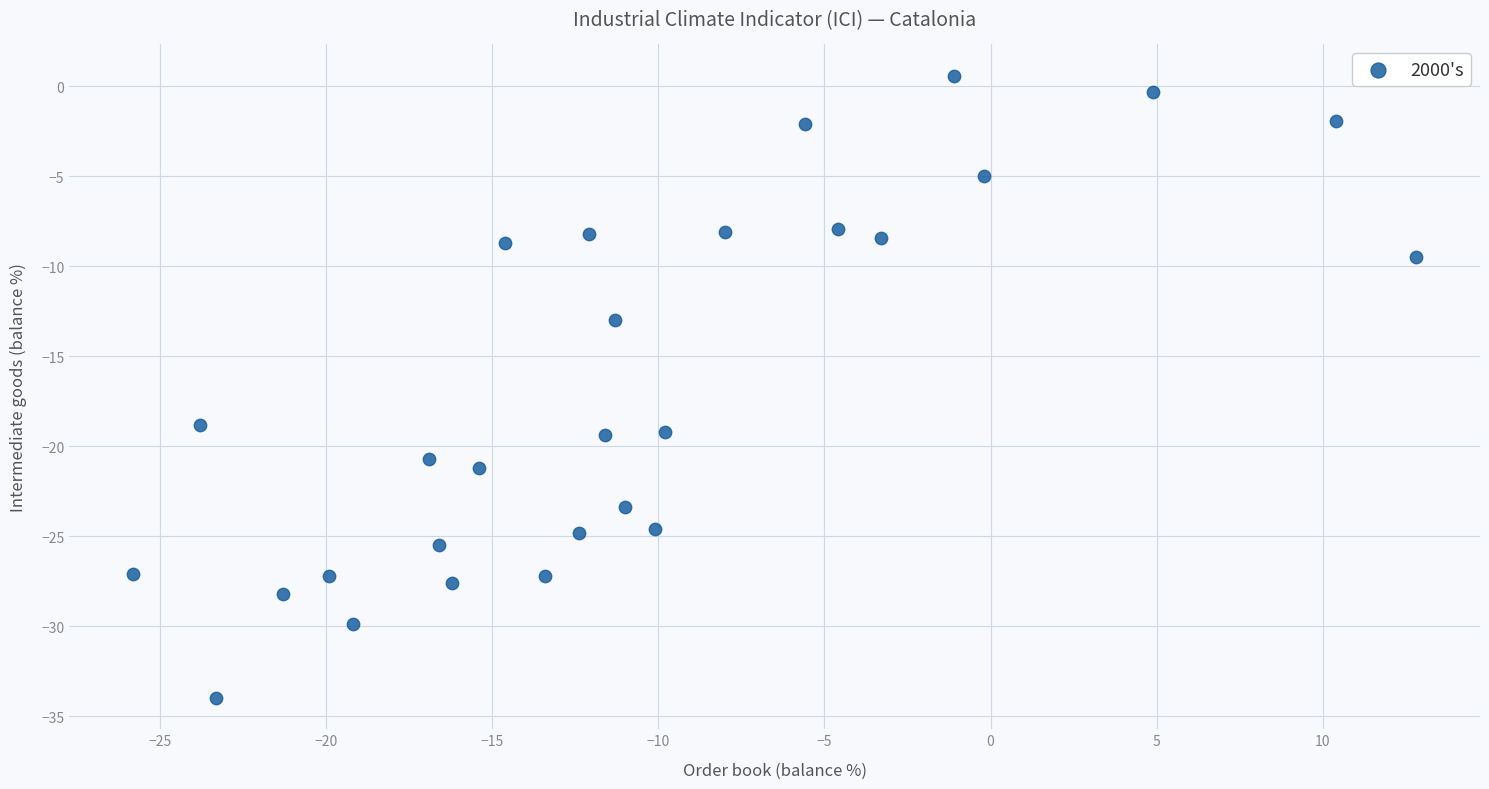

What is the range of X values (max minus min)?

38.6